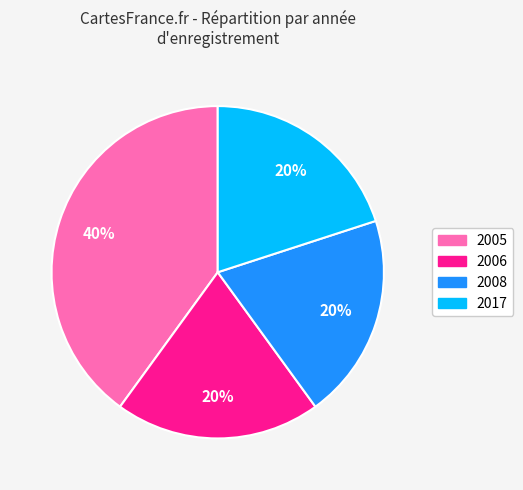

How many slices are in this pie chart?

4